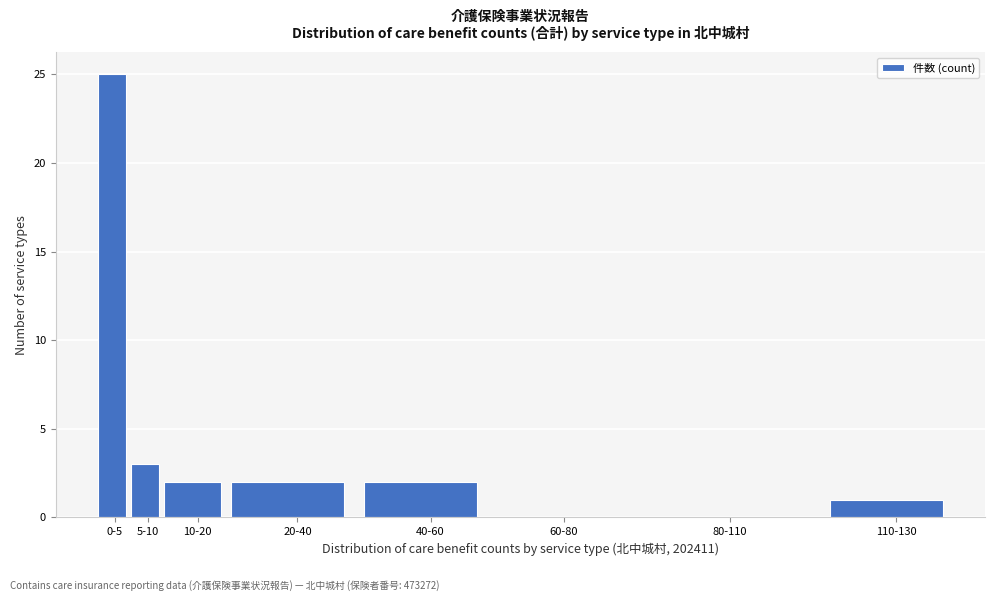

Reading left to right, extract all data points from this chart.

0-5=25	5-10=3	10-20=2	20-40=2	40-60=2	60-80=0	80-110=0	110-130=1